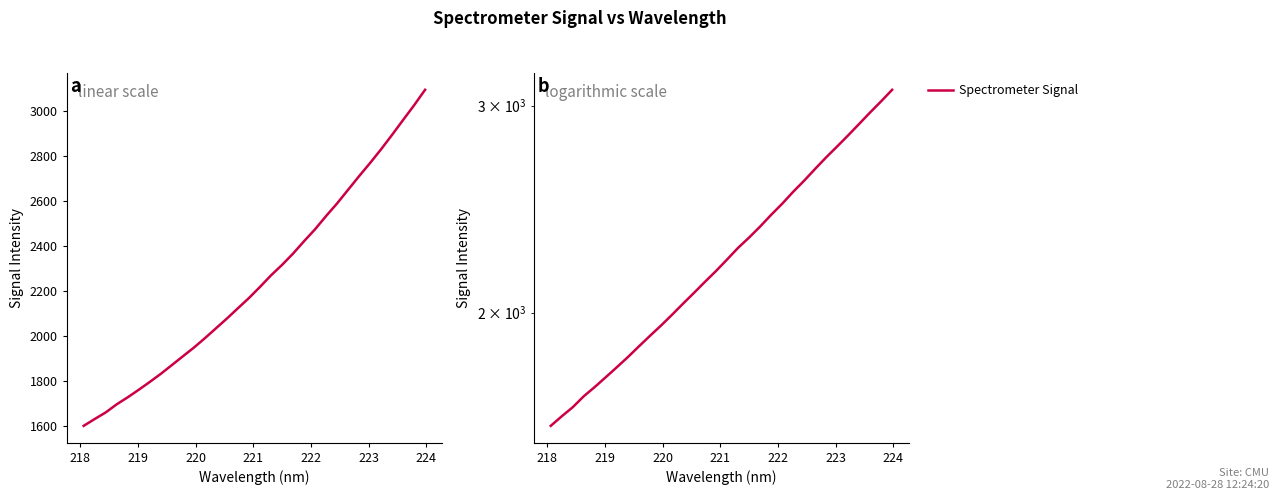

The chart shows a value of 1254.0 at 27. True or false?

False